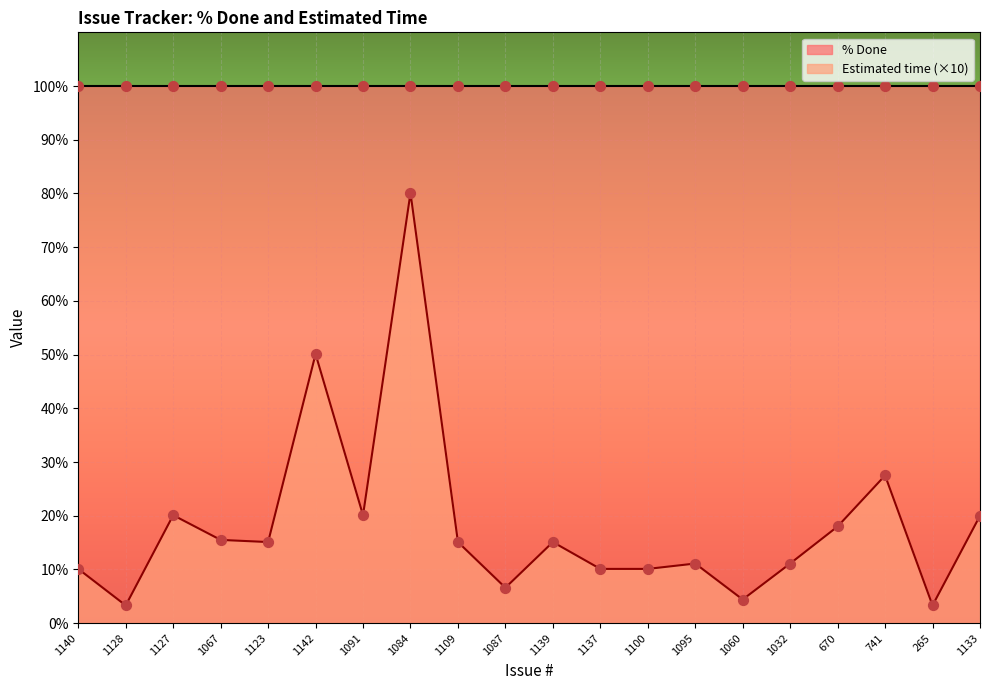

What is the ratio of the value at 1060 to the value at 1091?

0.2